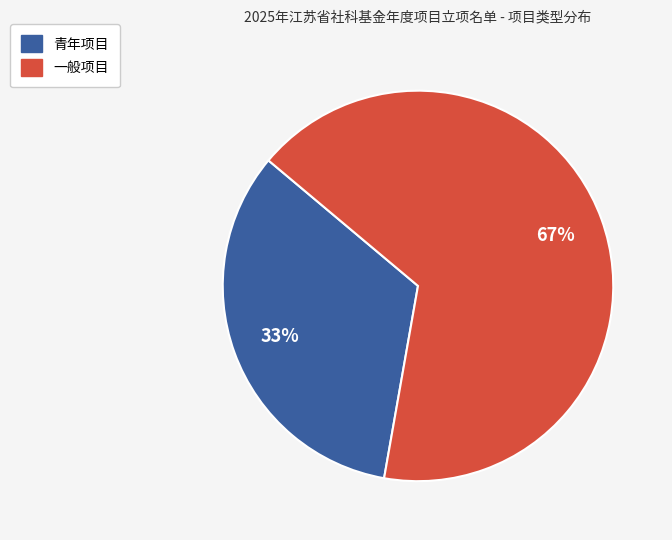

Is there a majority slice in this chart?

Yes